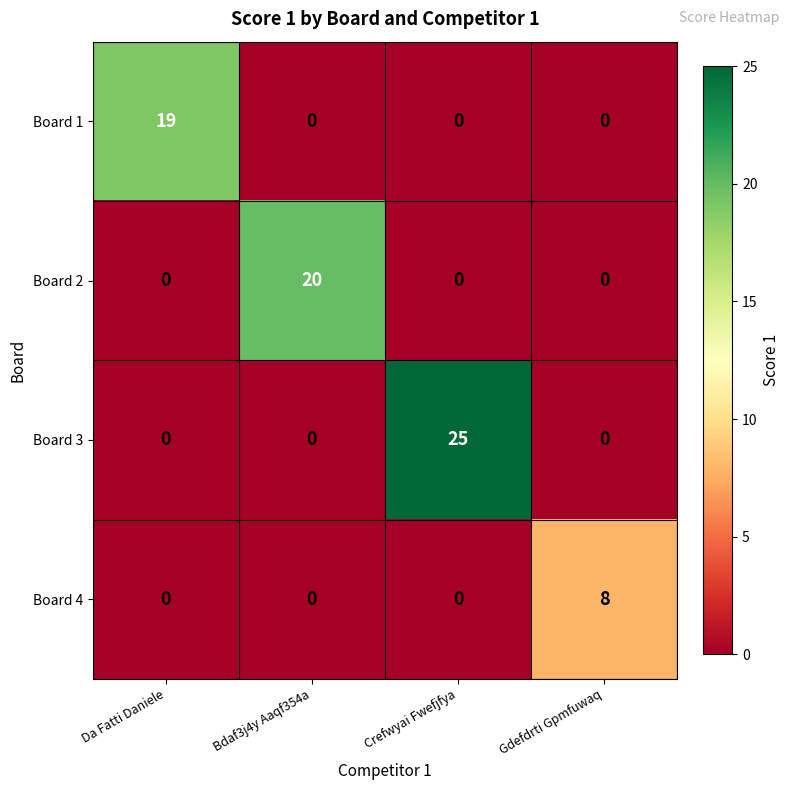

List the series in order of their peak value, lowest first.

Board 4, Board 1, Board 2, Board 3